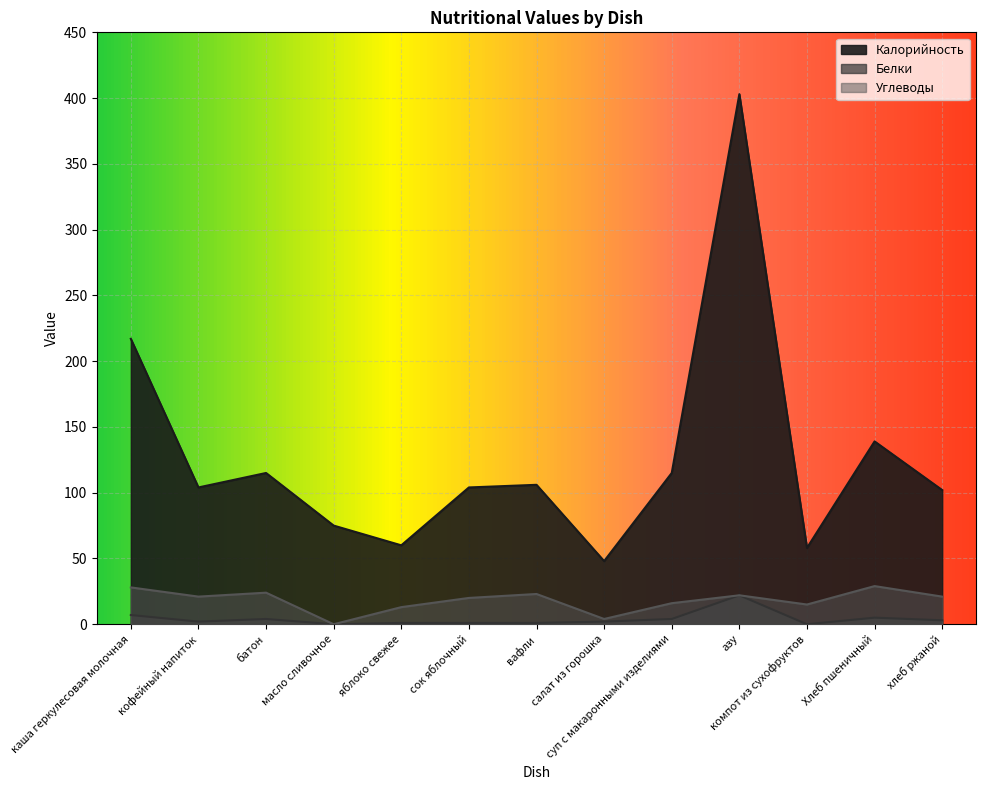

Which series has the widest spread of values?

Калорийность